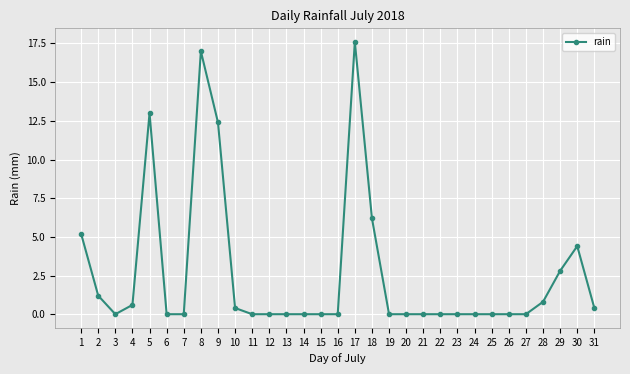

What is the change in value from 10 to 25?

-0.4